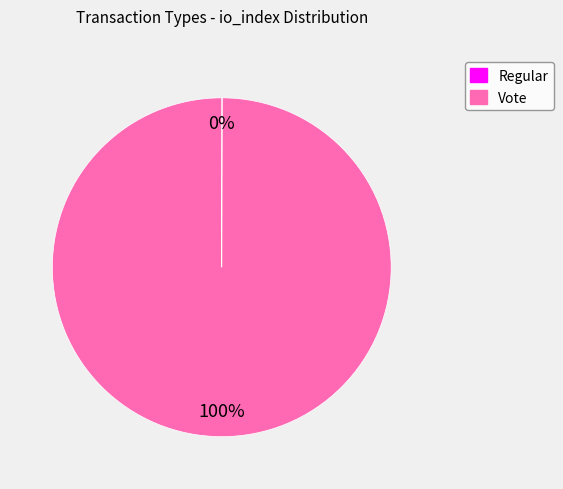

What is the largest slice in the pie chart?

Vote